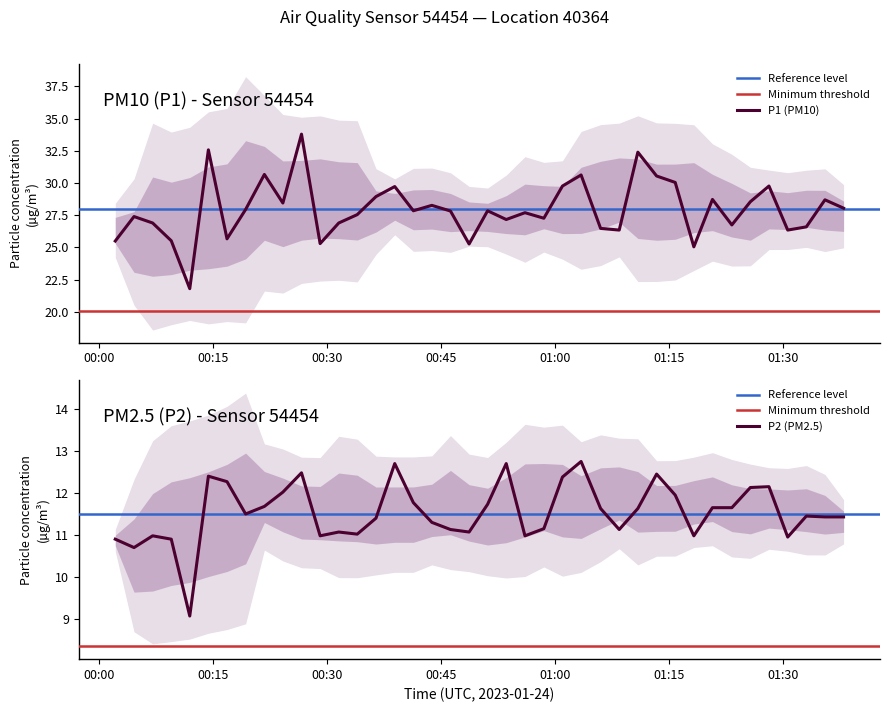

What is the value of the P1 point at the 30th from the left?

30.6